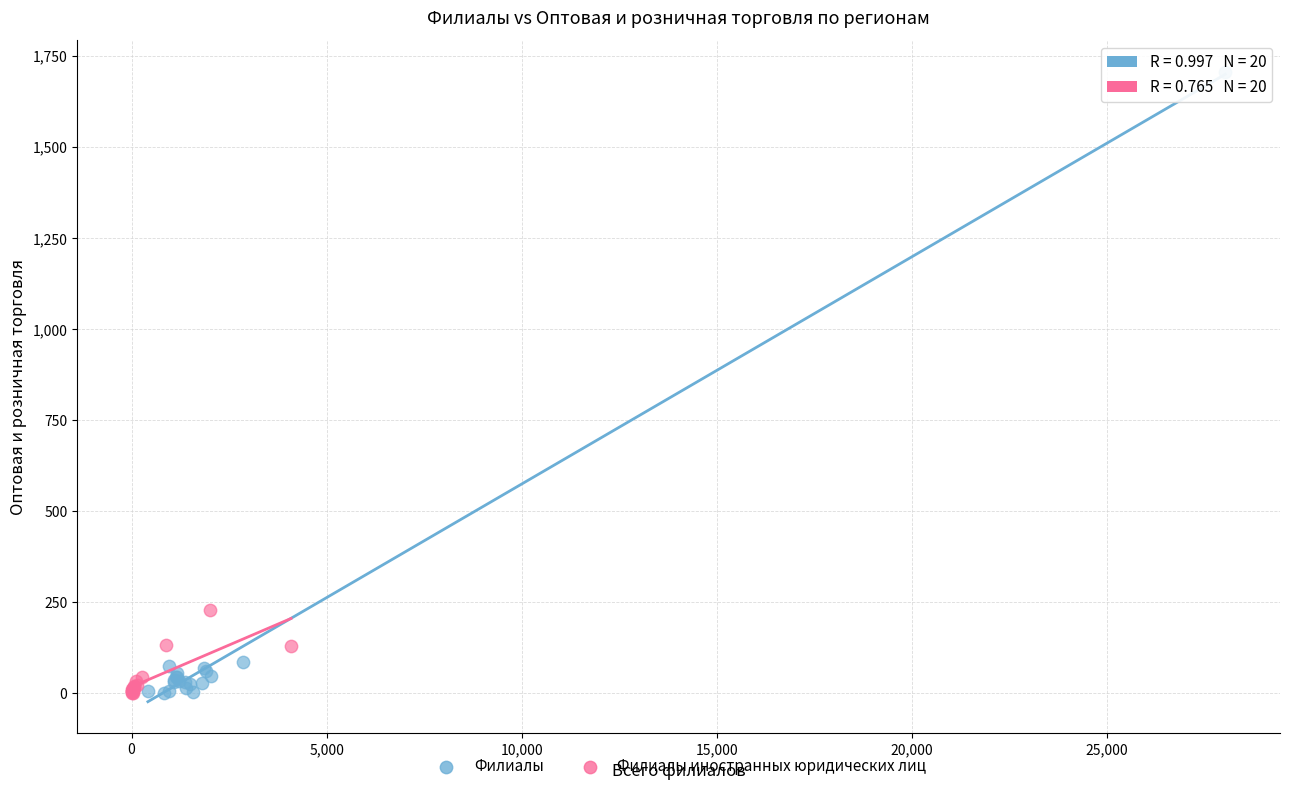

Which series contains the highest Y value?

Филиалы